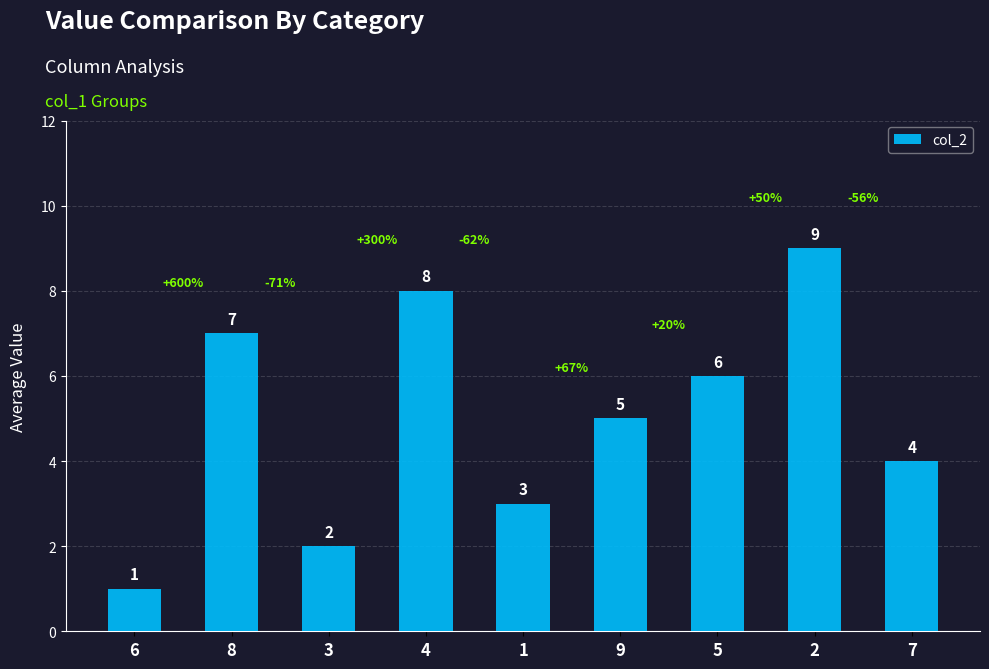

Between 4 and 8, which is larger?

4